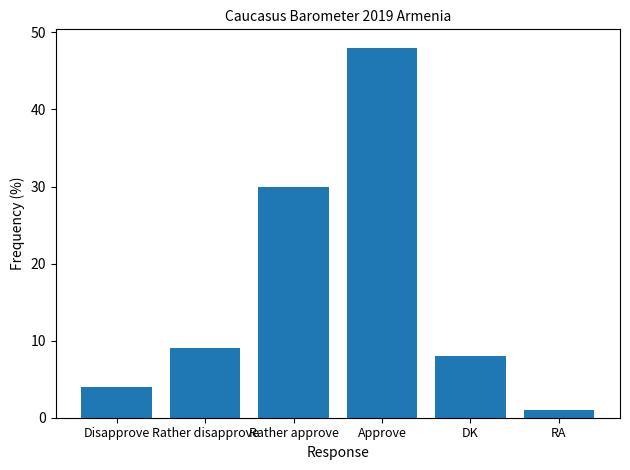

True or false: the data shows 4 at DK.

False